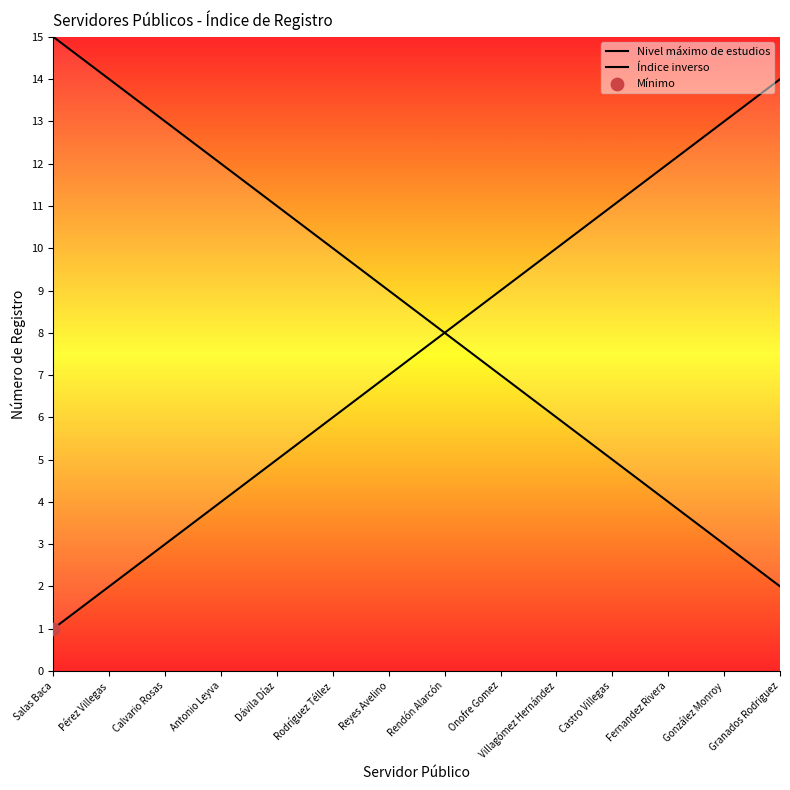

At how many categories does at least one series exceed 6?

14